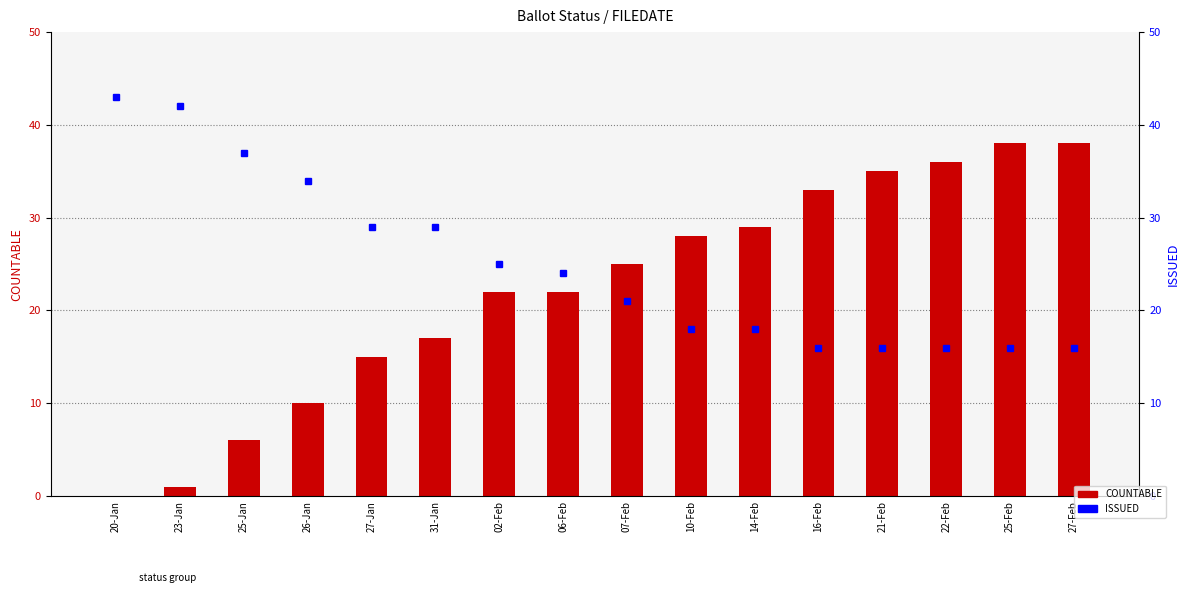

At which label does ISSUED first exceed 24?

20-Jan